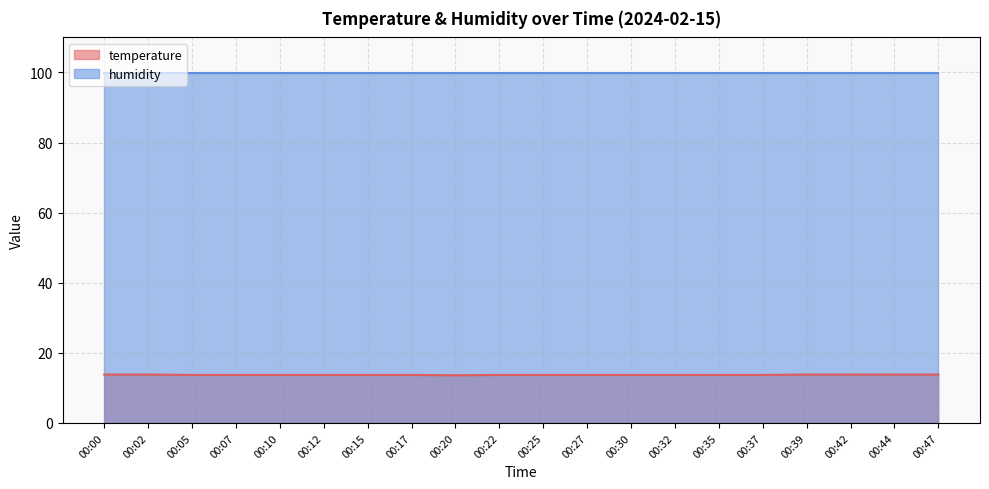

Reading left to right, list all the values displayed in this chart.

13.8	13.8	13.7	13.7	13.7	13.7	13.7	13.7	13.6	13.7	13.7	13.7	13.7	13.7	13.7	13.7	13.8	13.8	13.8	13.8